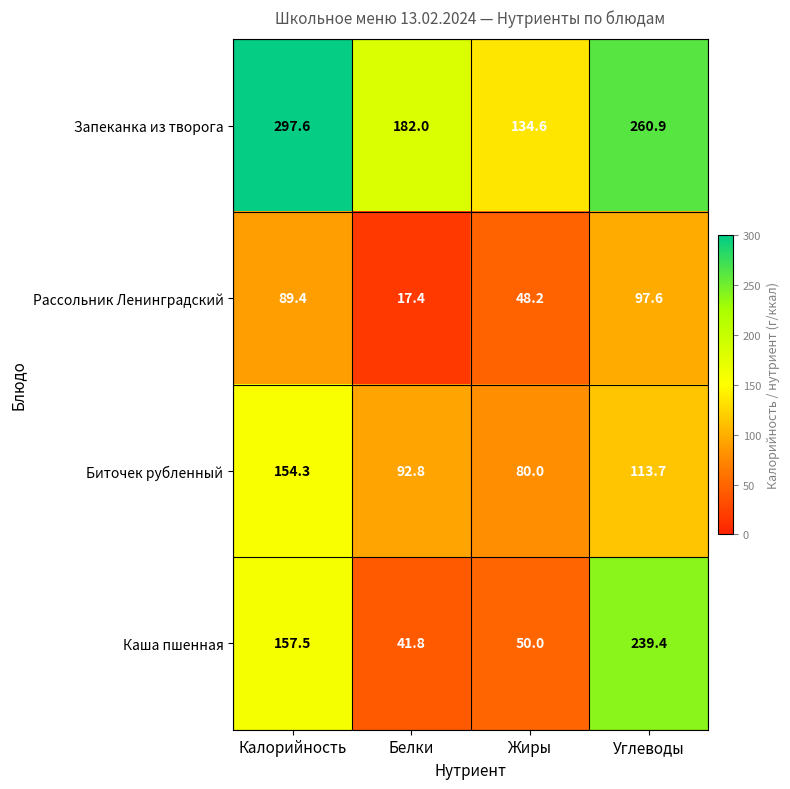

Reading left to right, list all the values displayed in this chart.

Запеканка из творога: 297.6	182.0	134.6	260.9
Рассольник Ленинградский: 89.4	17.4	48.2	97.6
Биточек рубленный: 154.3	92.8	80.0	113.7
Каша пшенная: 157.5	41.8	50.0	239.4